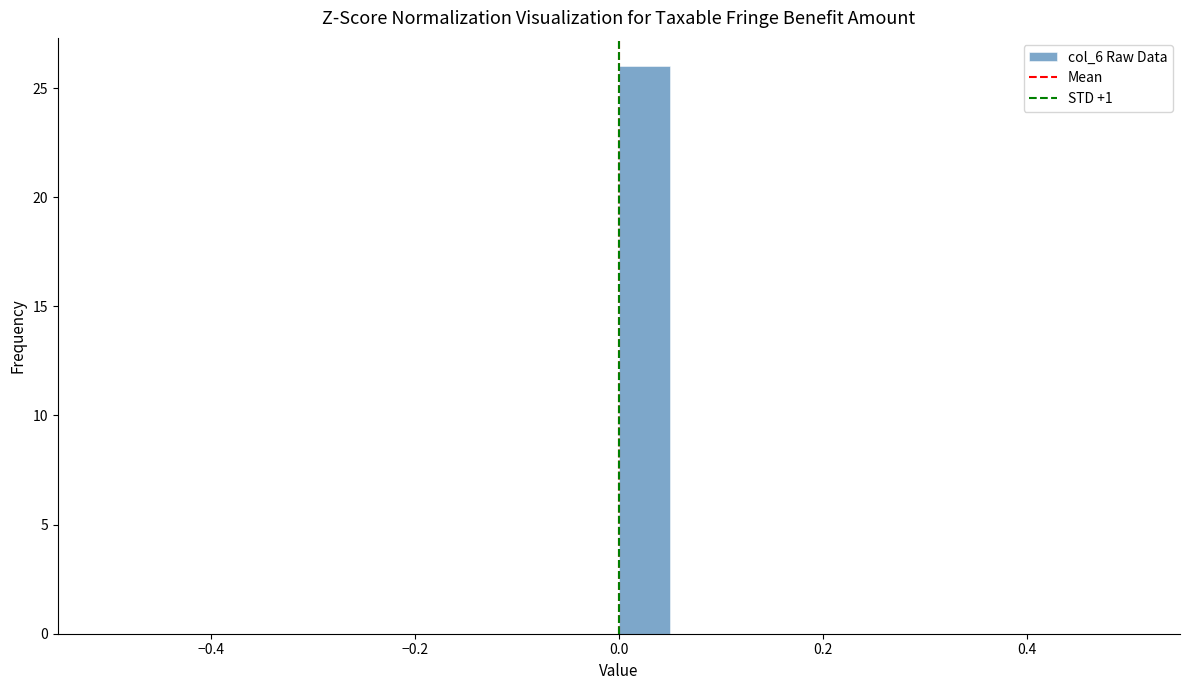

Around what value on the x-axis is the tallest bar? Give the approximate position of its centre, as read against the axis.

0.02